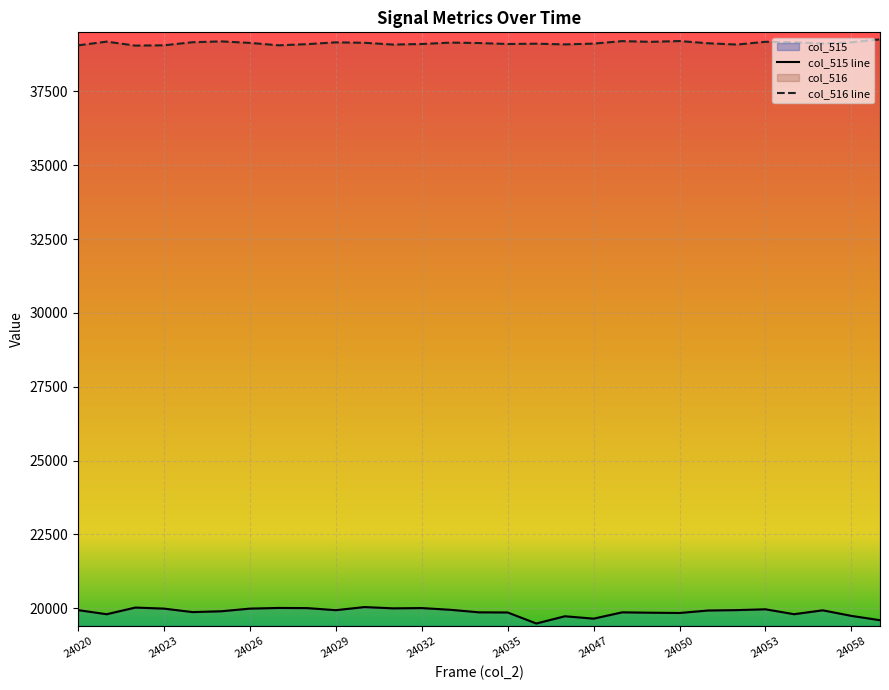

What is the maximum value for col_515?

20039